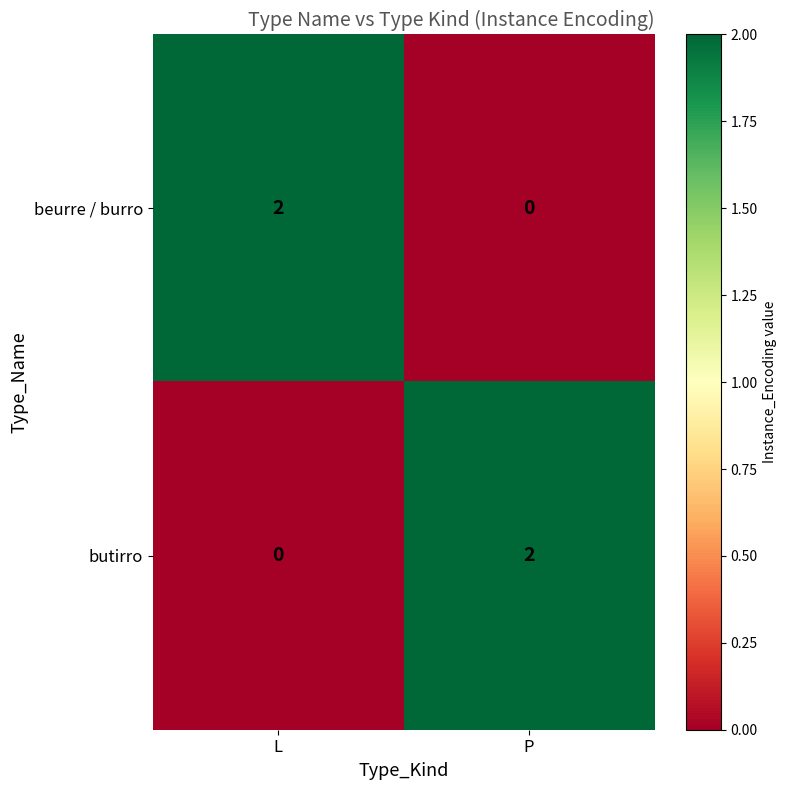

Rank the categories by butirro value from highest to lowest.

P, L